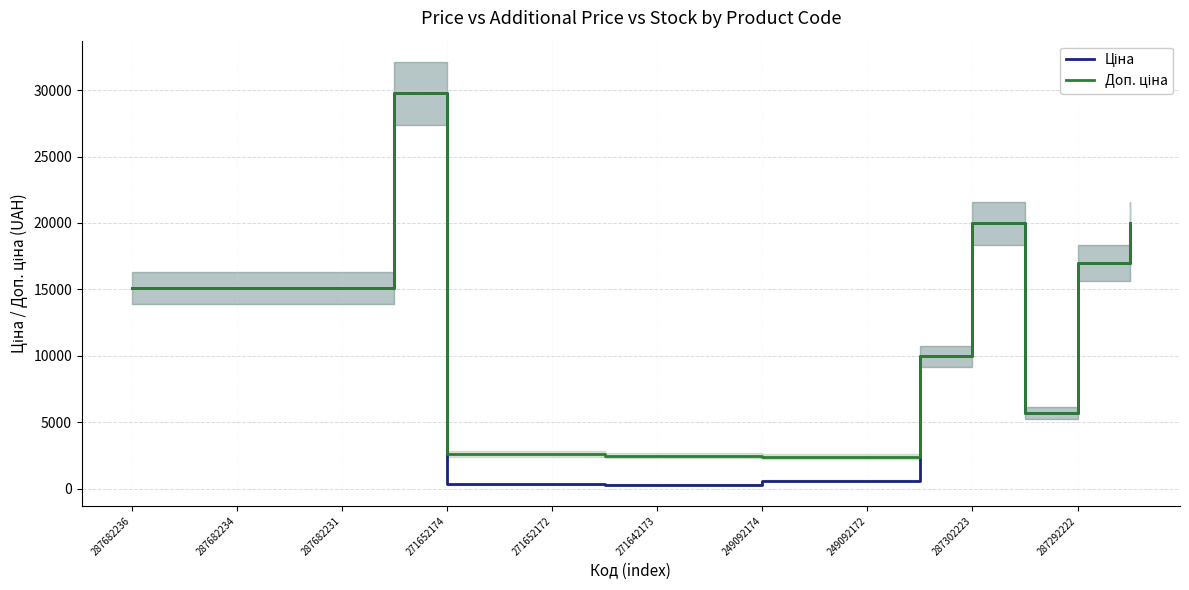

The Ціна series shows 932.0 at 13. True or false?

False